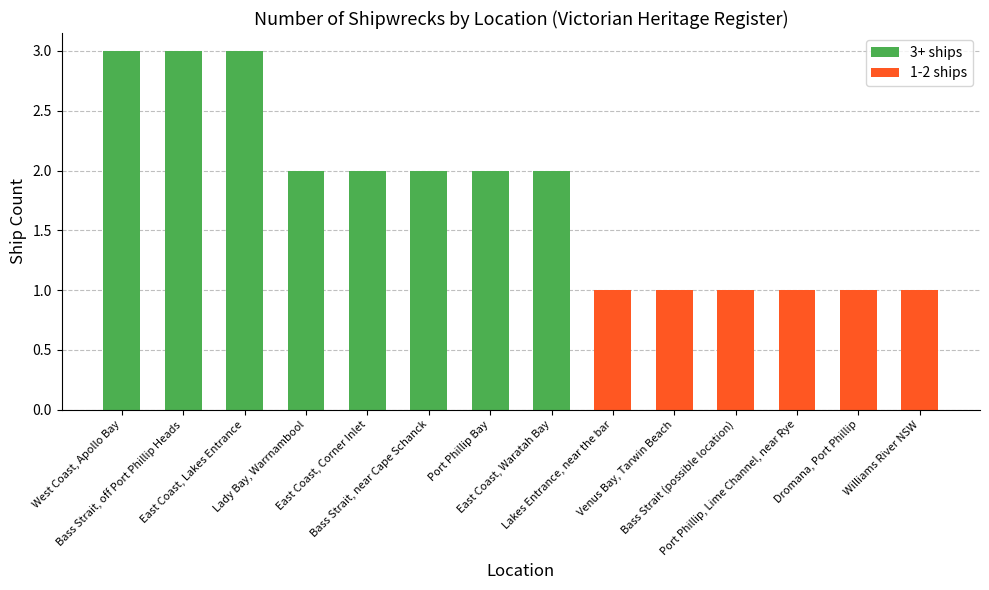

Reading left to right, what are all the values shown in this chart?

3	3	3	2	2	2	2	2	1	1	1	1	1	1